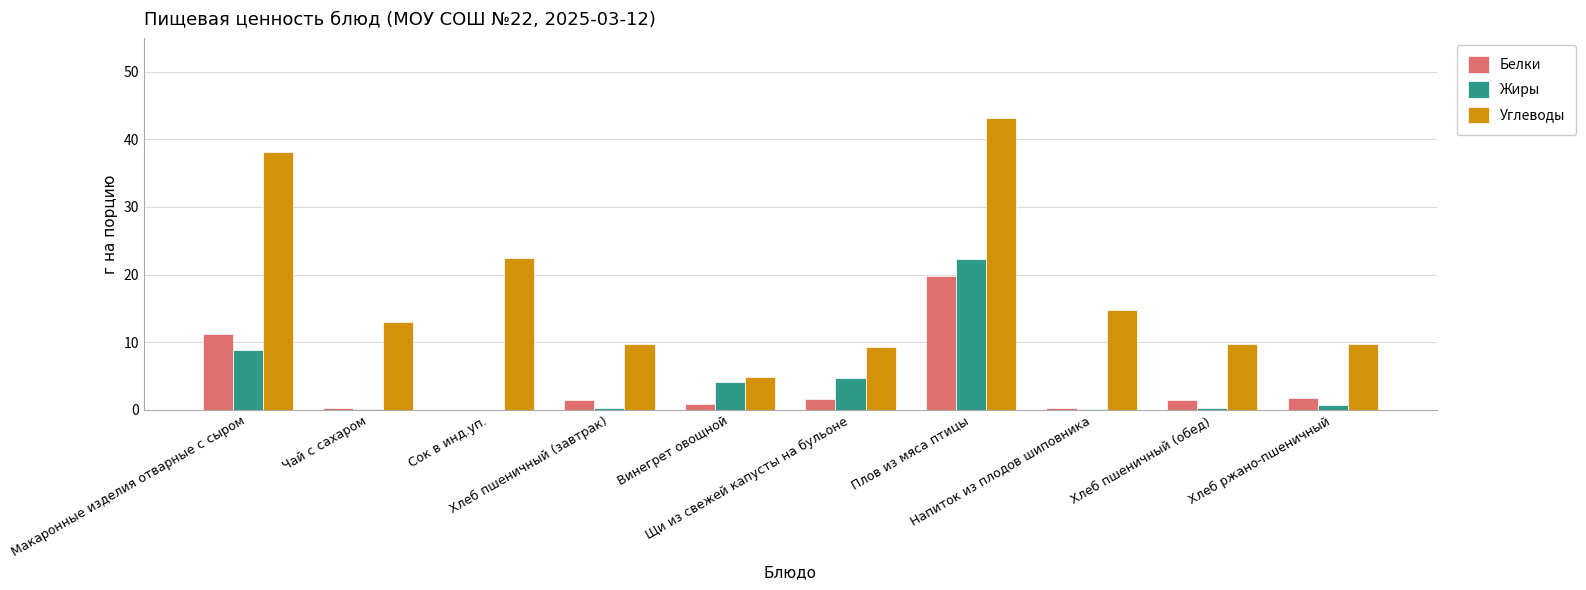

What is the sum of all Углеводы values?

174.9